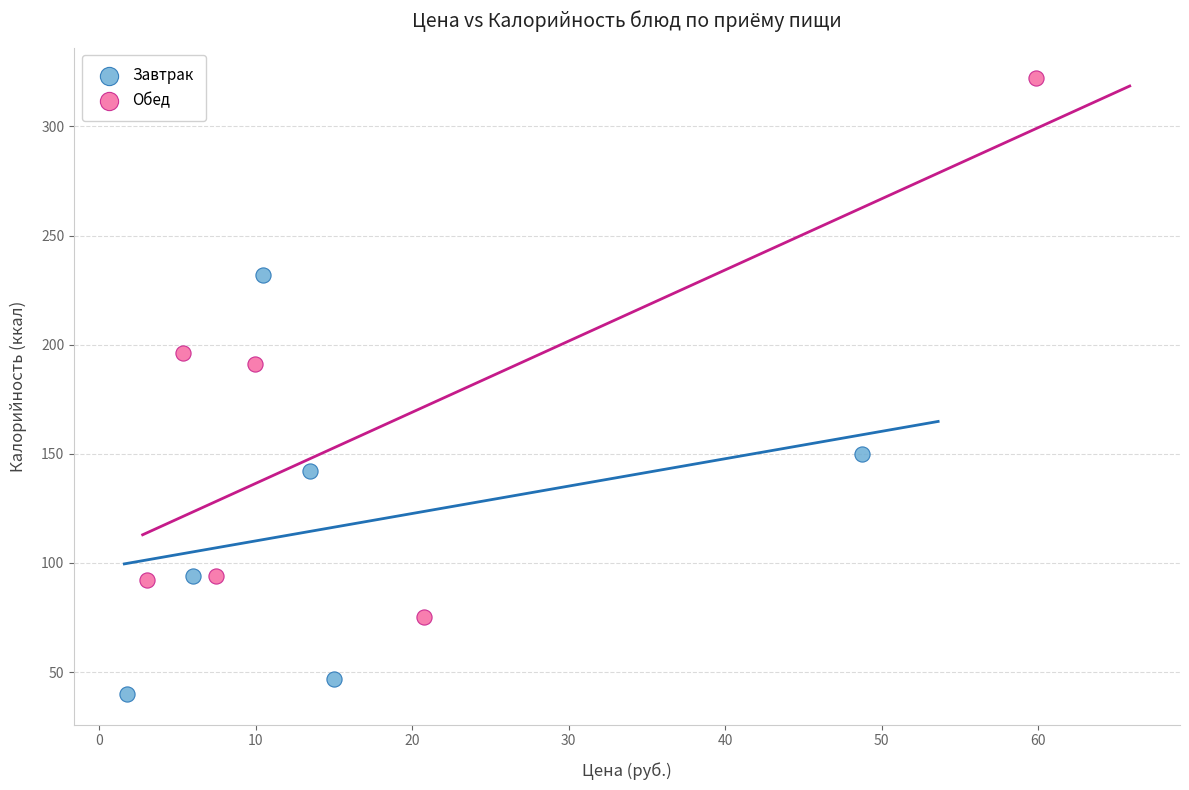

Which series has the widest spread of Y values?

Обед